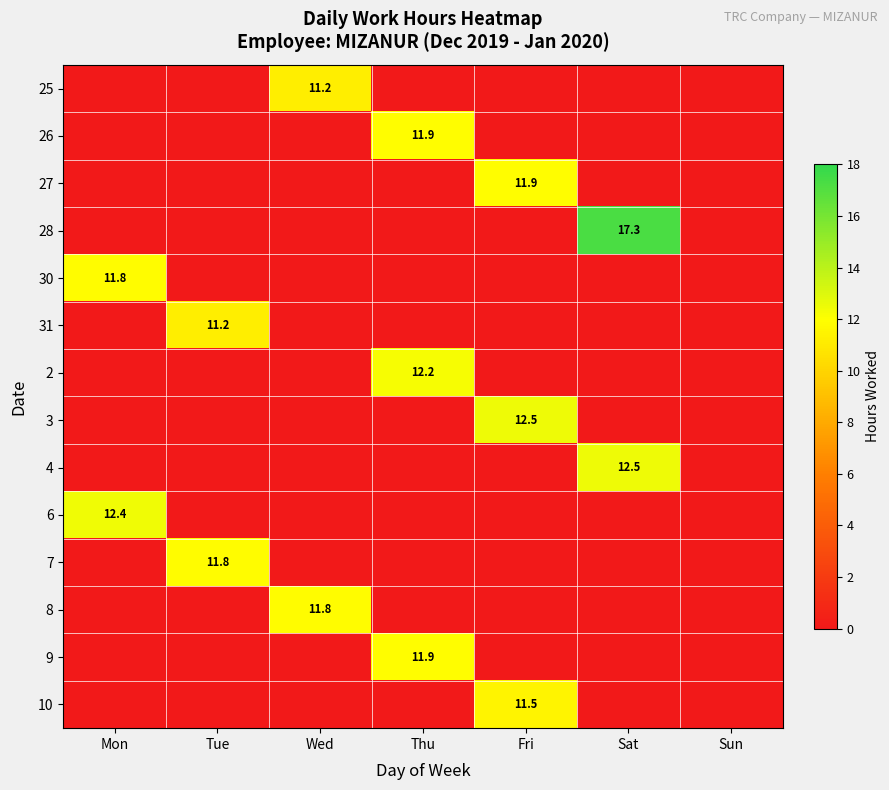

Which category has the highest value in the 8 series?

Wed